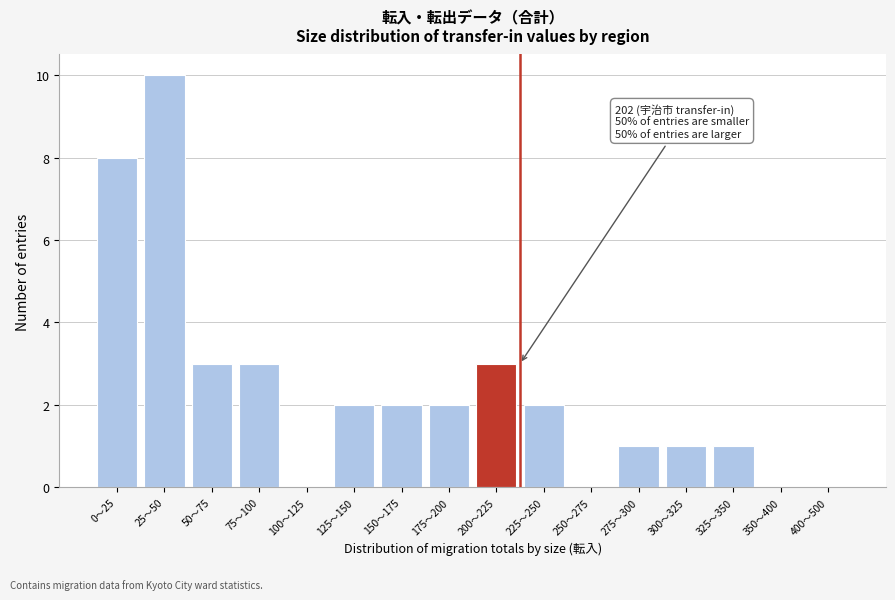

Reading left to right, what are all the values shown in this chart?

0～25=8	25～50=10	50～75=3	75～100=3	100～125=0	125～150=2	150～175=2	175～200=2	200～225=3	225～250=2	250～275=0	275～300=1	300～325=1	325～350=1	350～400=0	400～500=0